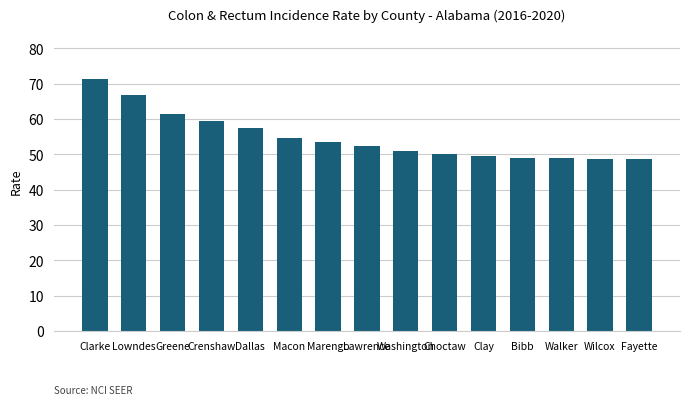

What is the greatest value displayed?

71.4